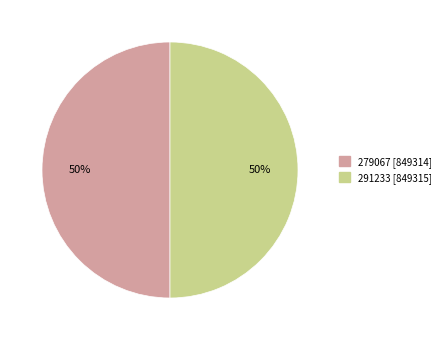

True or false: 291233 accounts for 50% of the total.

True